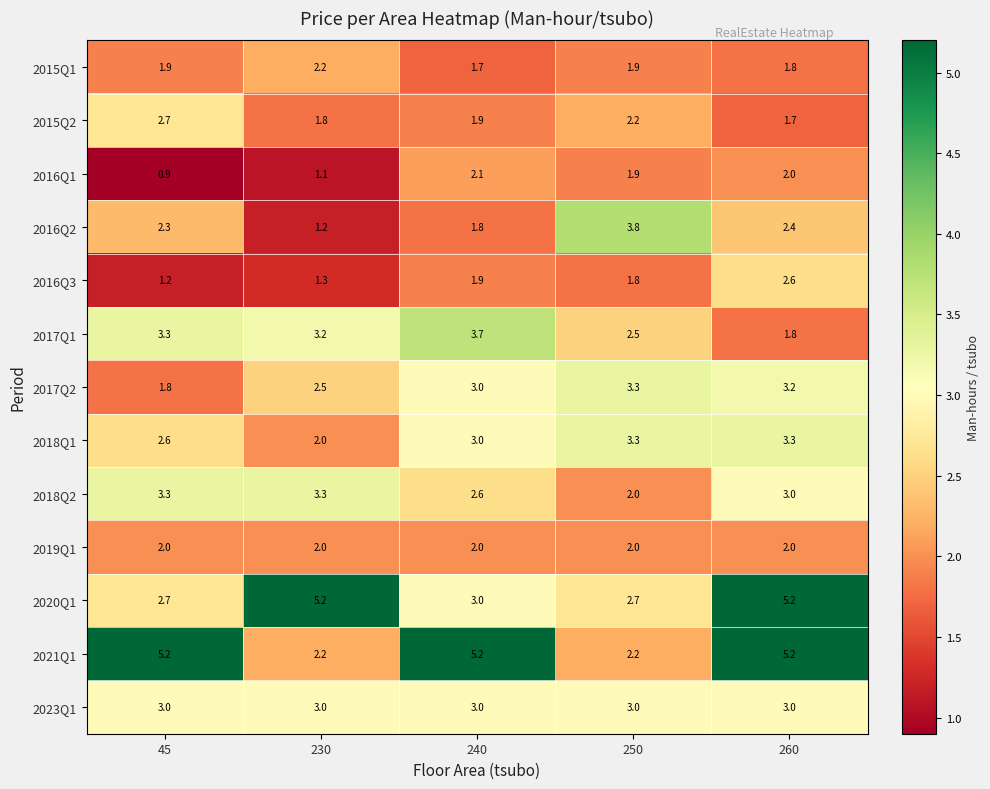

Rank the categories by 2017Q2 value from lowest to highest.

45, 230, 240, 260, 250